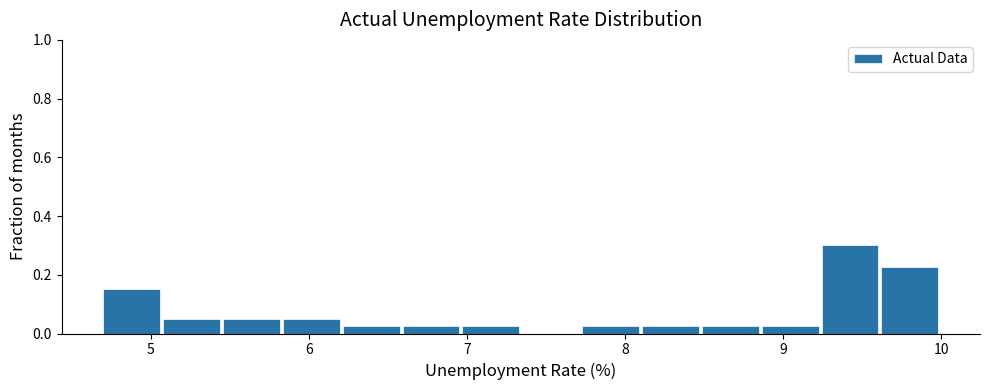

Read against the x-axis, roughly where is the centre of the tallest bar?

9.4